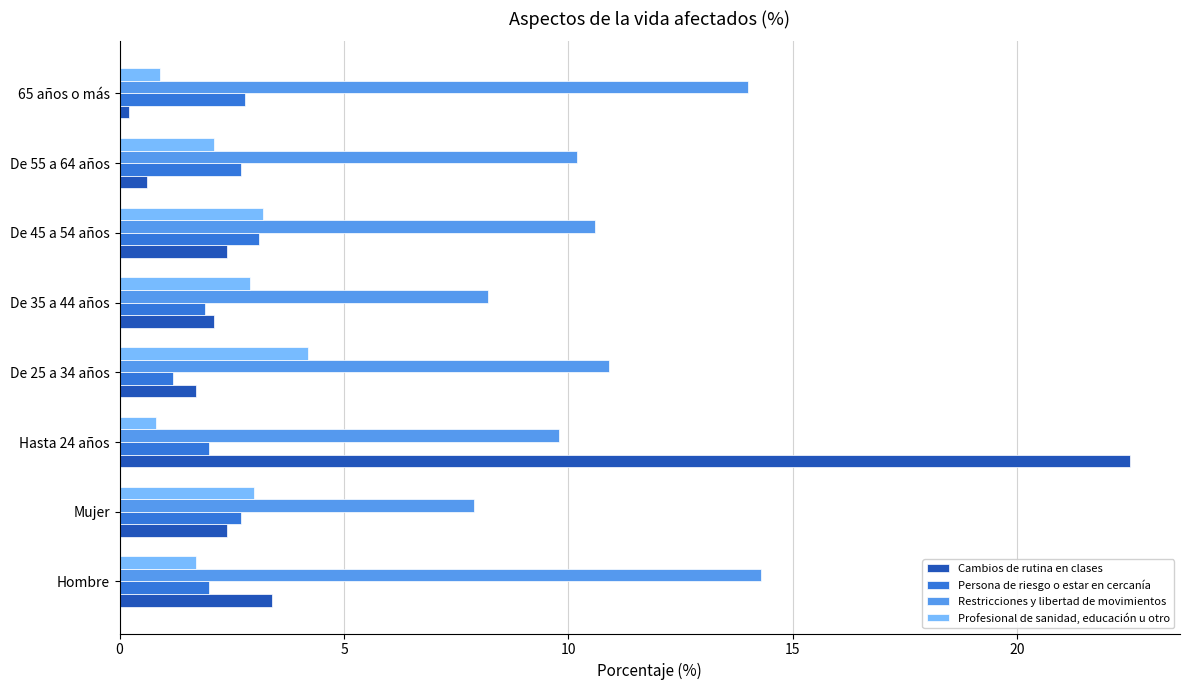

Which series has the largest range (max minus min)?

Cambios de rutina en clases